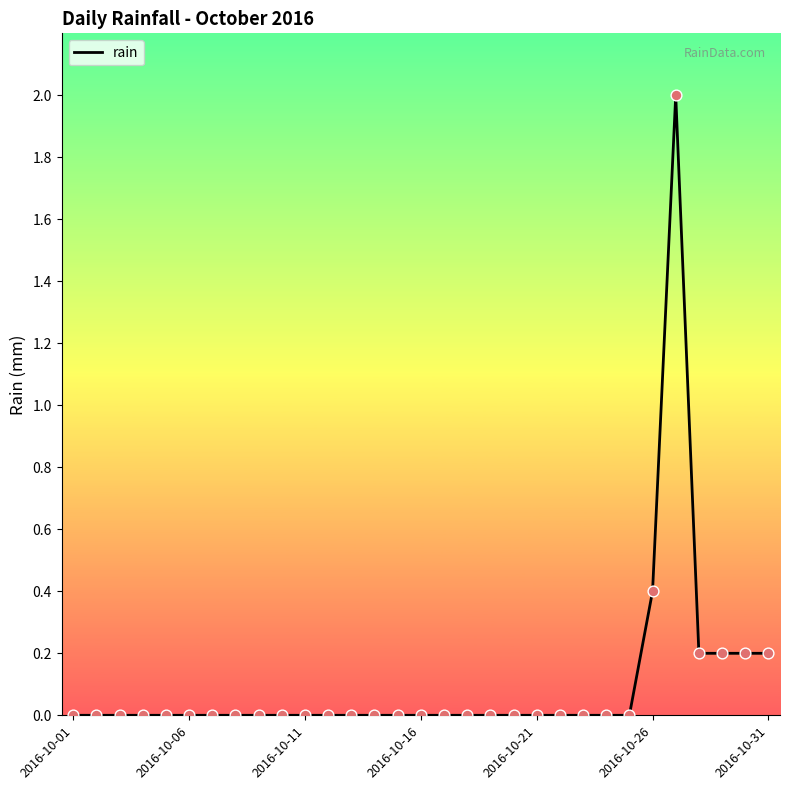

What is the difference between the maximum and minimum values?

2.0